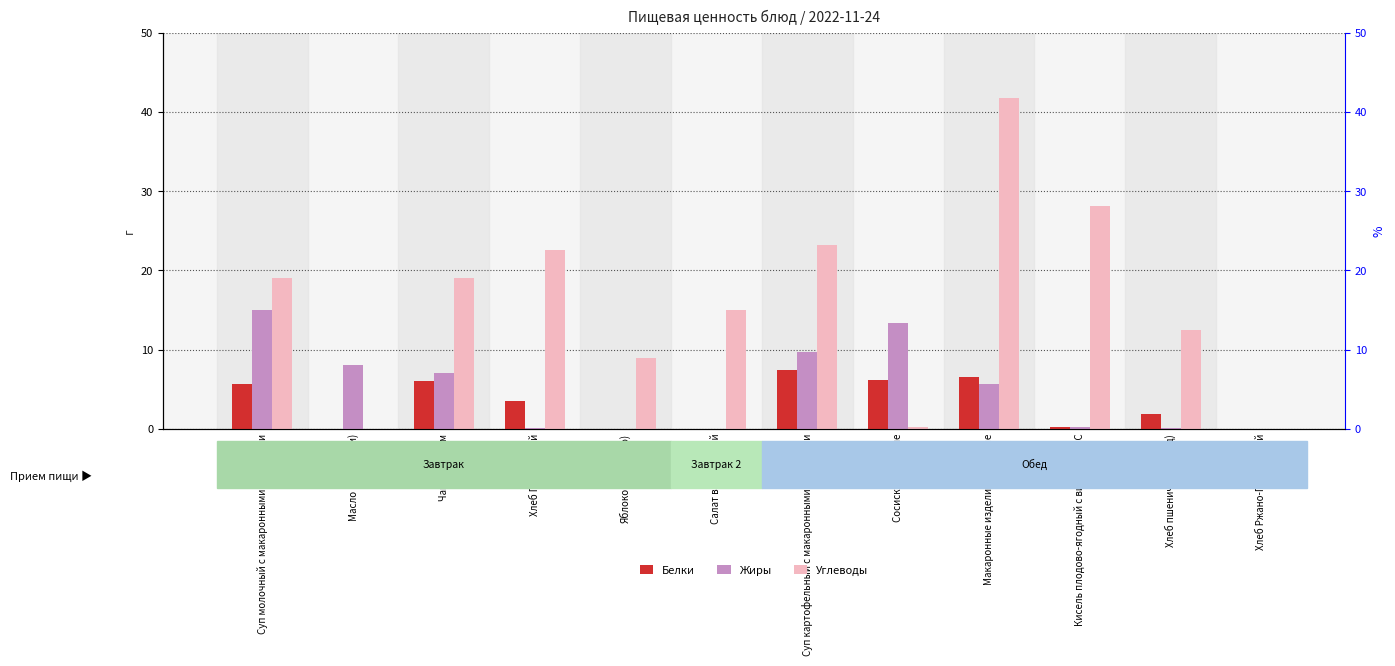

Is the value of Углеводы at Чай с сахаром greater than the value of Белки at Хлеб Ржано-Пшеничный?

Yes